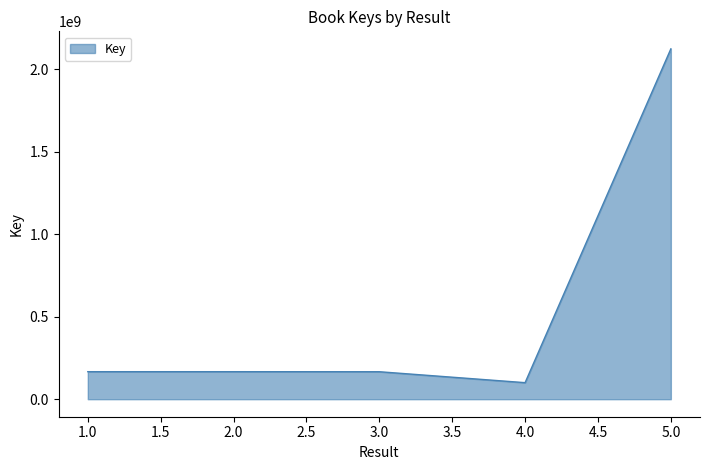

Read the value at 1.0.

166777391